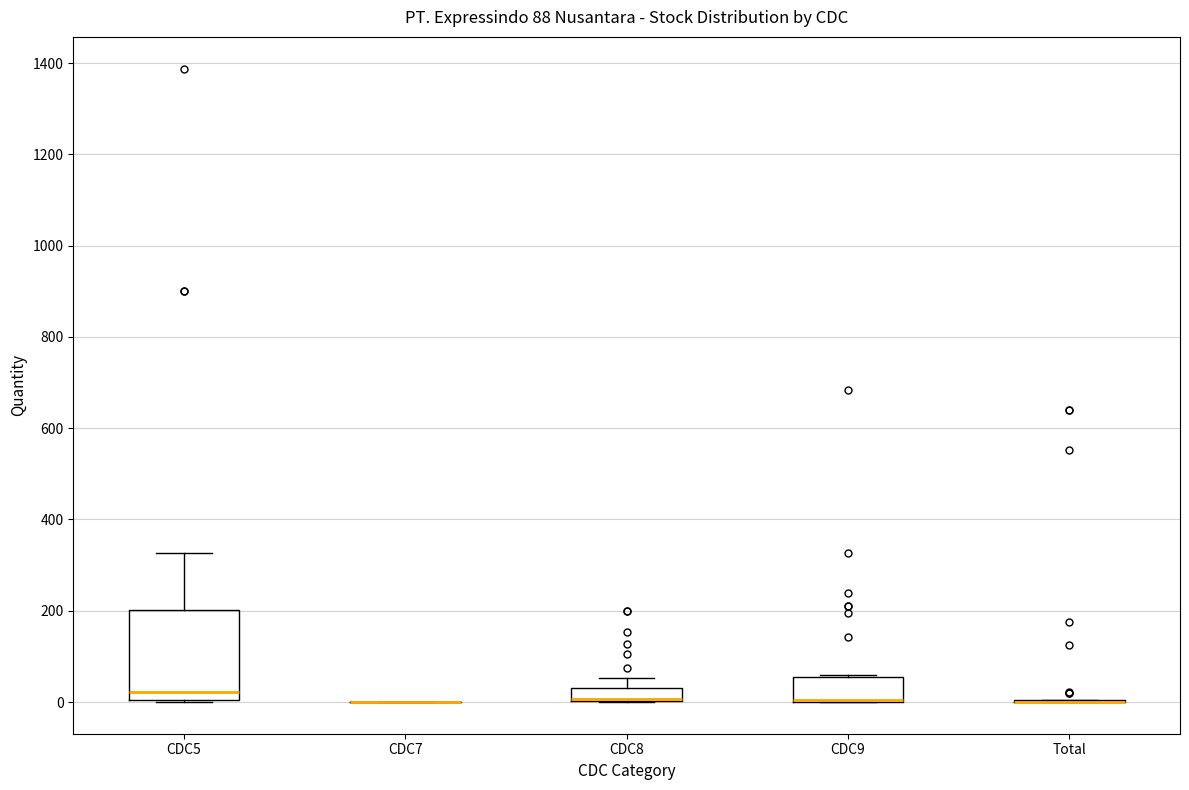

Comparing the boxes themselves (not the whiskers), which one is the tallest?

CDC5